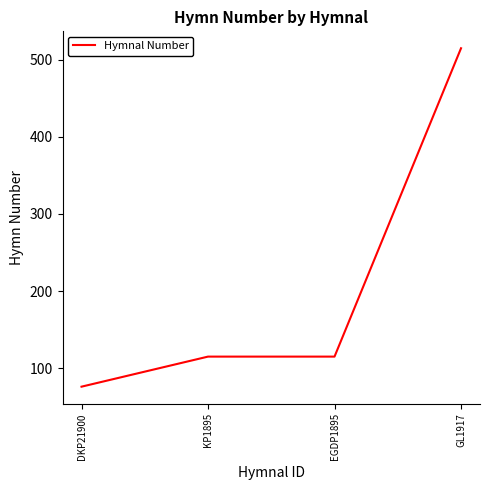

What is the approximate value at GL1917, to the nearest 10?

520